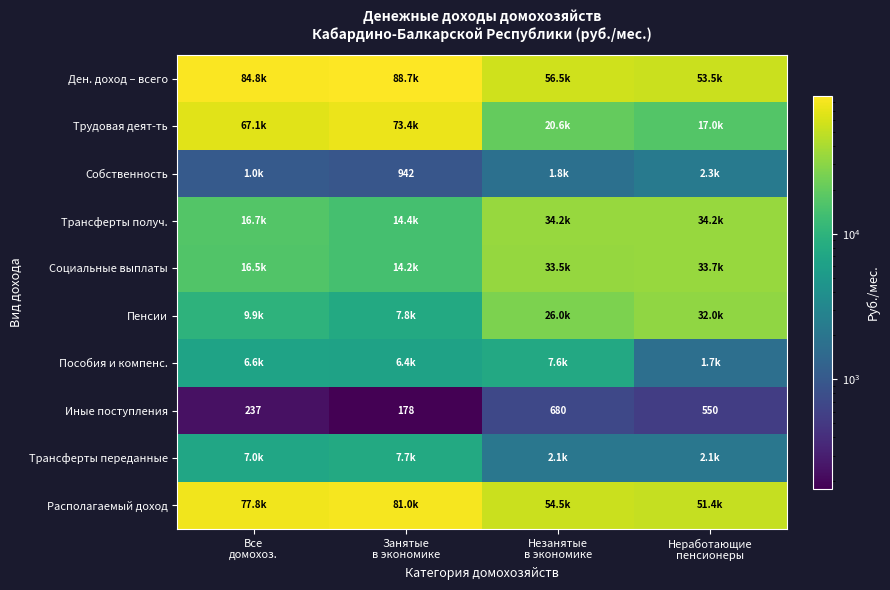

What is the minimum value shown in the chart?

177.8